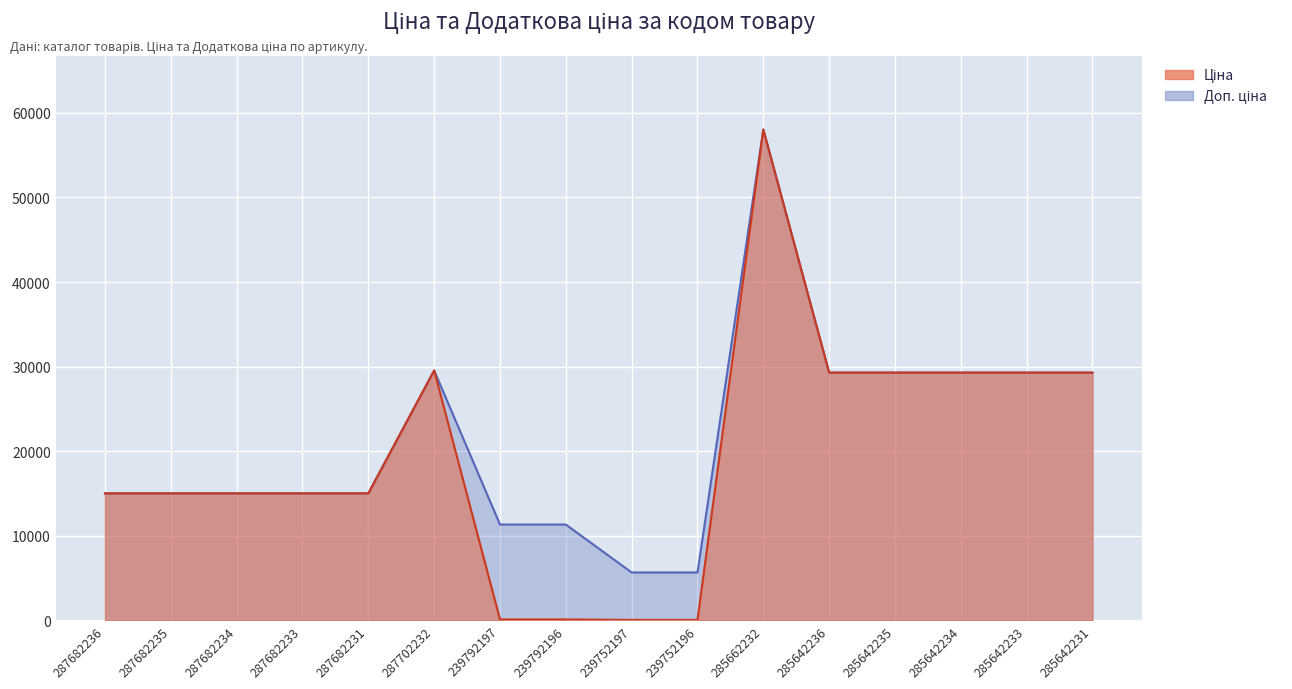

What is the difference between the maximum and minimum values in the Ціна series?

57980.4